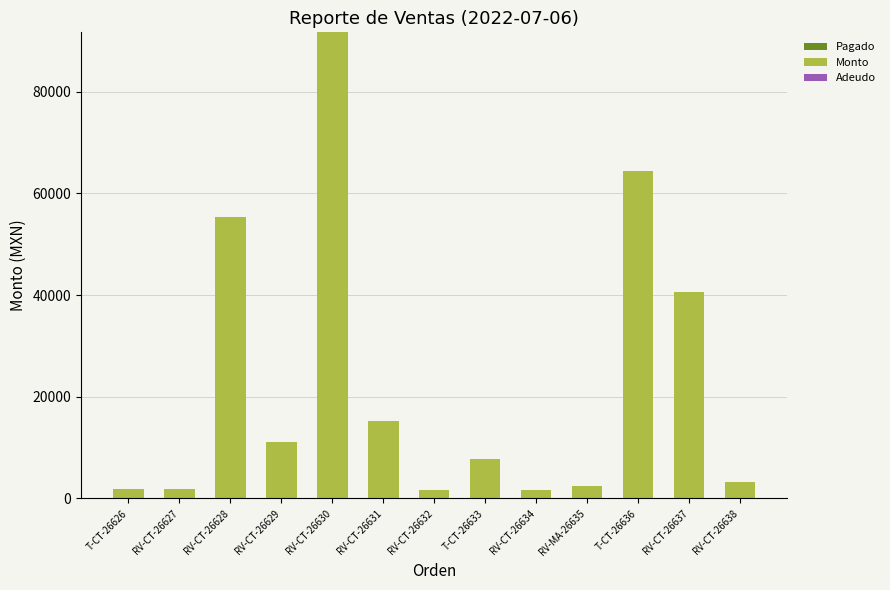

What is the maximum value shown in the chart?

91710.4